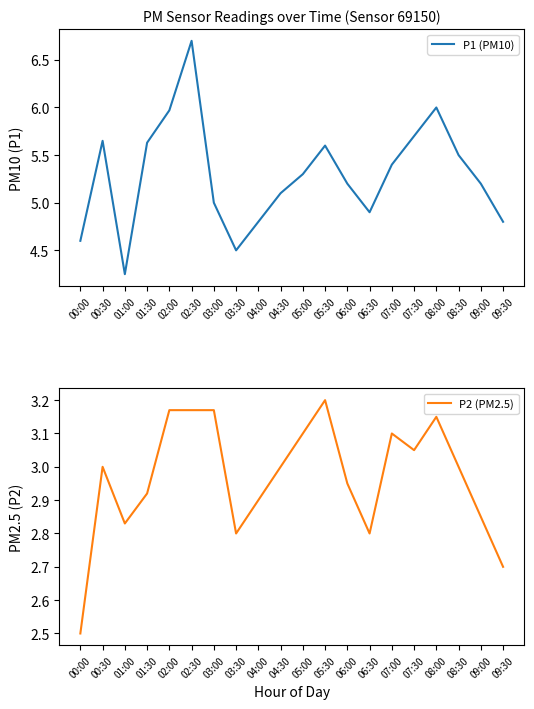

Reading right to left, what are all the values shown in this chart?

P1 (PM10): 4.8	5.2	5.5	6.0	5.7	5.4	4.9	5.2	5.6	5.3	5.1	4.8	4.5	5.0	6.7	6.0	5.6	4.2	5.7	4.6
P2 (PM2.5): 2.7	2.9	3.0	3.1	3.0	3.1	2.8	3.0	3.2	3.1	3.0	2.9	2.8	3.2	3.2	3.2	2.9	2.8	3.0	2.5